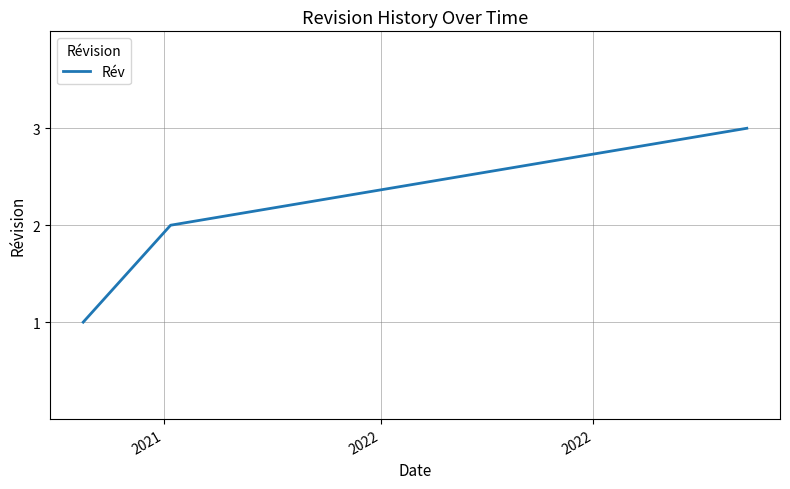

What is the greatest value displayed?

3